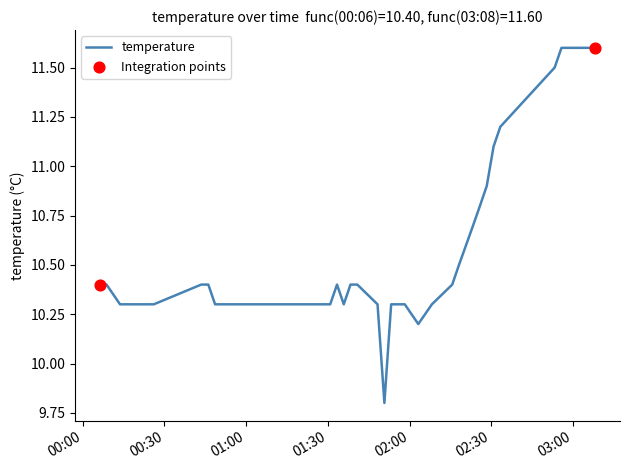

What is the difference between the maximum and minimum values?

1.8